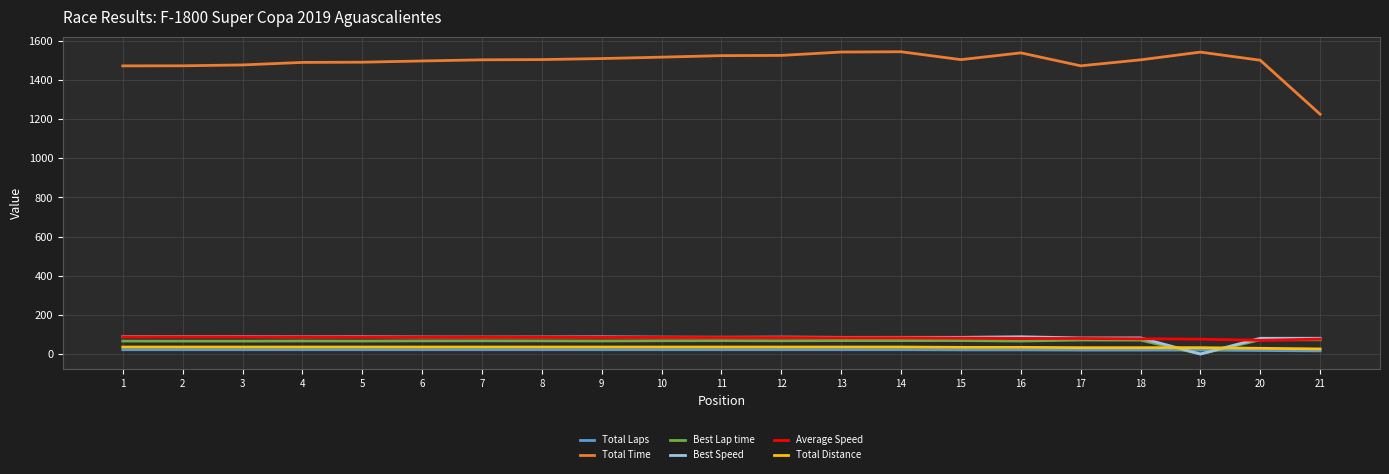

What is the sum of the Total Time values at 16 and 18?

3039.7